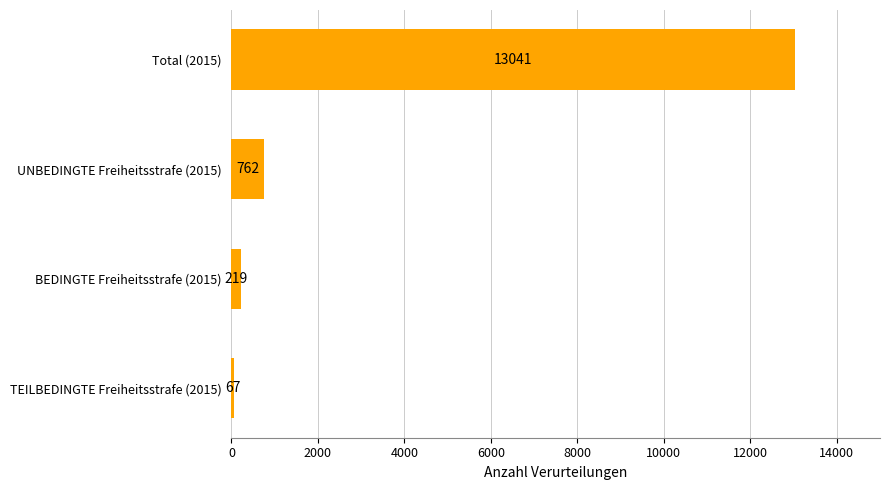

What is the sum of all values?

14089